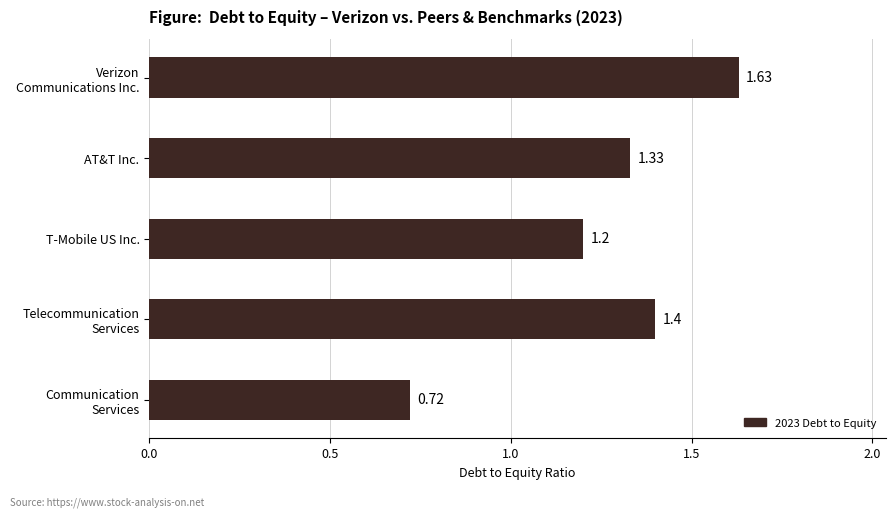

List the labels in order of value, smallest first.

Communication
Services, T-Mobile US Inc., AT&T Inc., Telecommunication
Services, Verizon
Communications Inc.